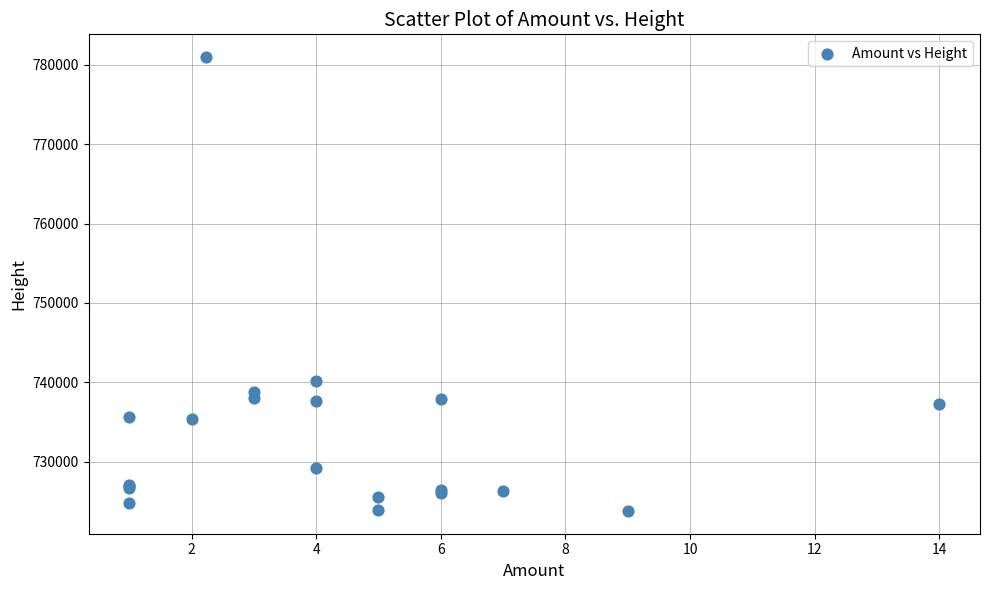

What Y value in the scatter plot is closest to 752388?

740177